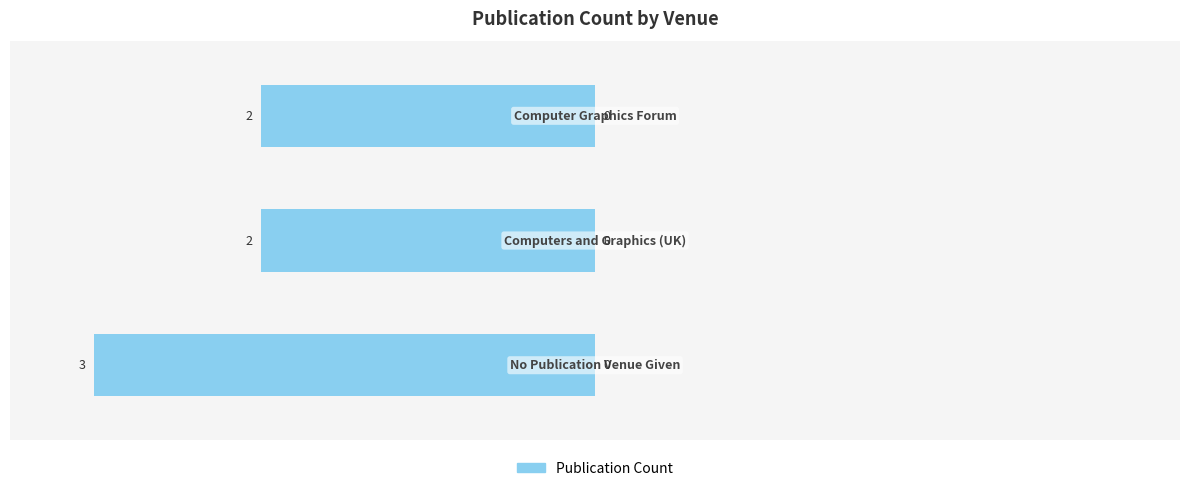

Does the chart contain any negative values?

Yes